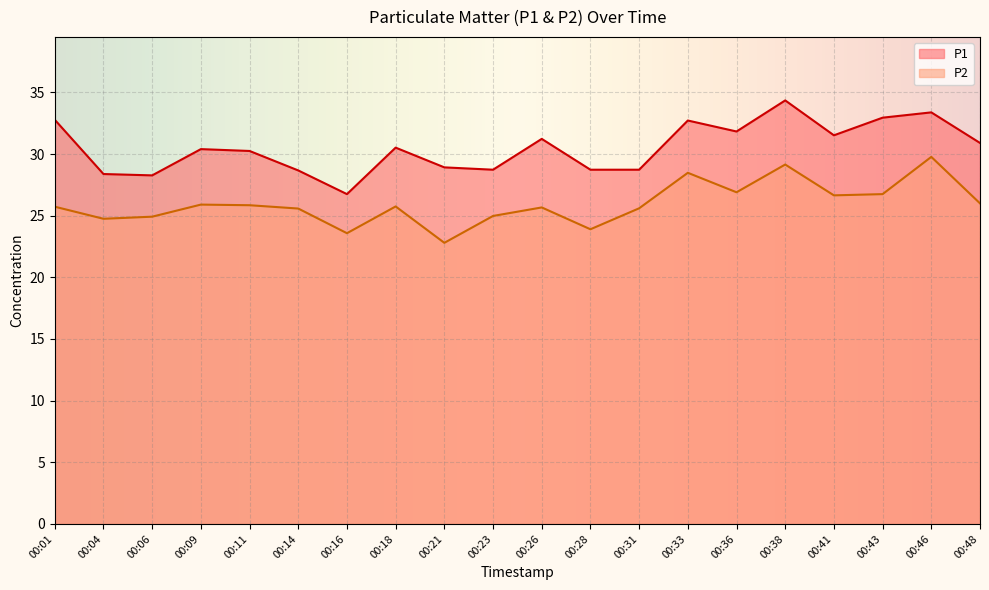

Does the chart display data point markers on the line(s)?

No